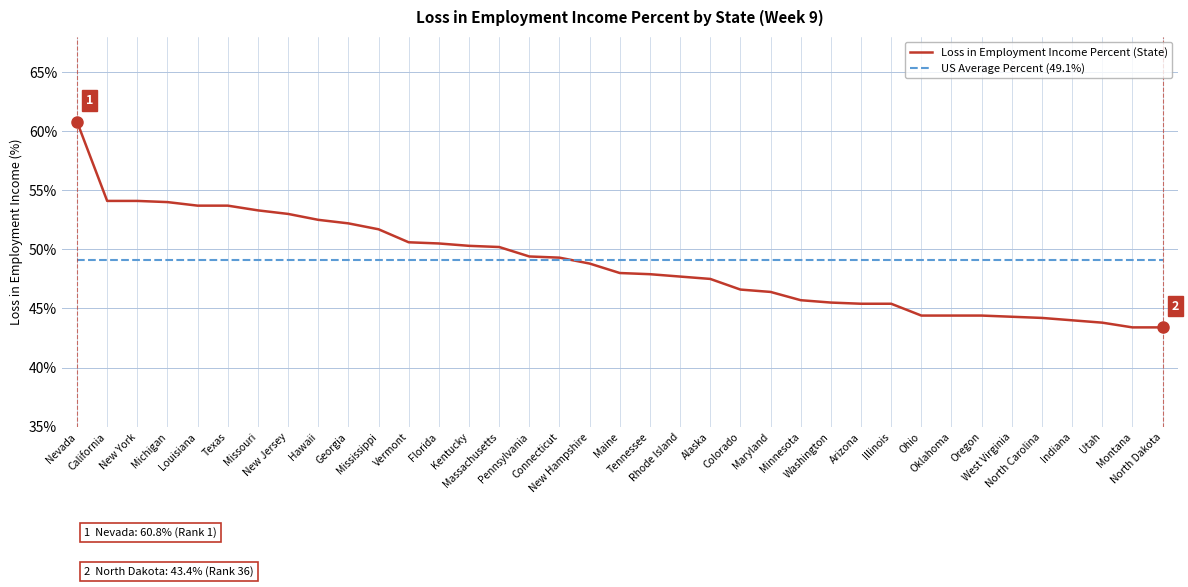

Which series has the widest spread of values?

Loss in Employment Income Percent (State)